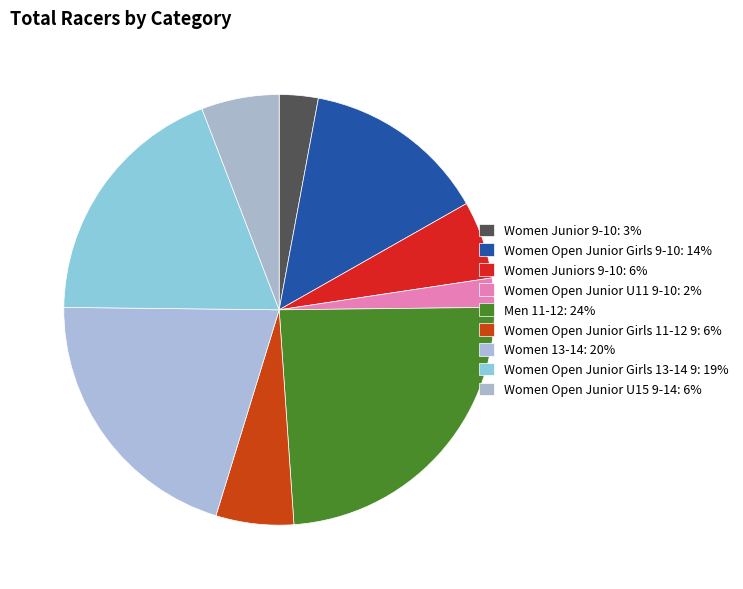

Is the sum of Women Open Junior U11 9-10 and Men 11-12 greater than half?

No